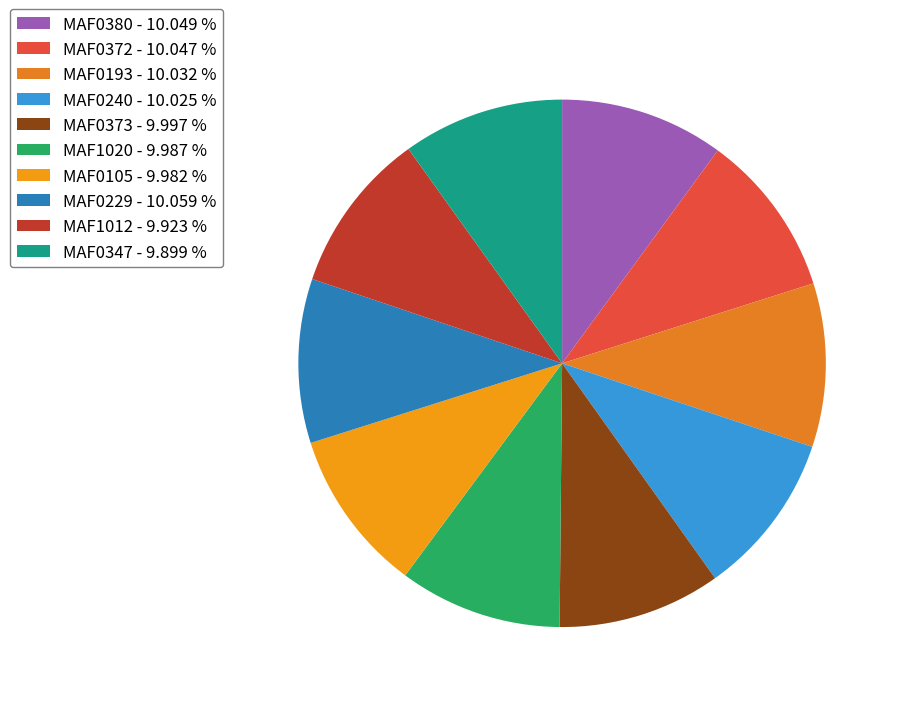

What is the total percentage of MAF0373 and MAF0380?

20.0%